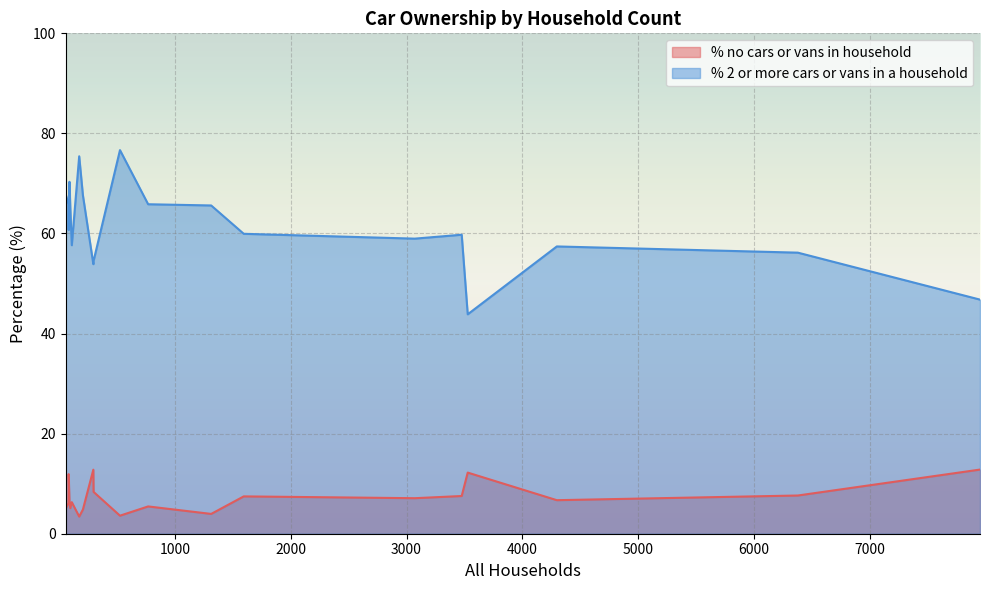

Where is % no cars or vans in household nearest to the value 8?

299